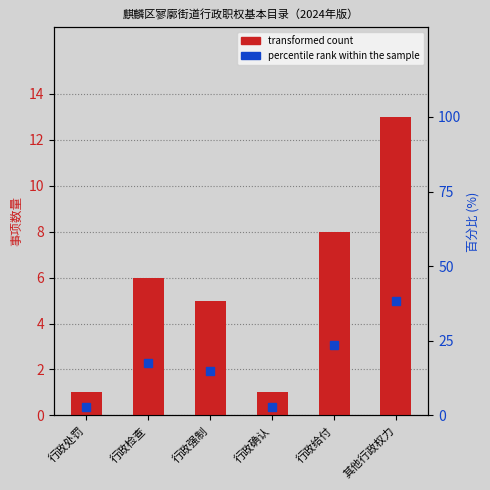

What is the label of the 6th bar from the right?

行政处罚